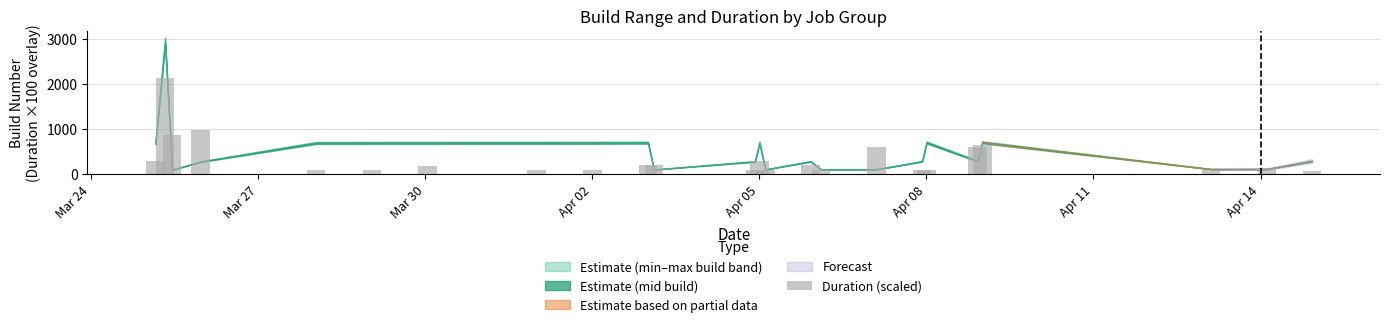

What is the maximum value shown in the chart?

2128.5